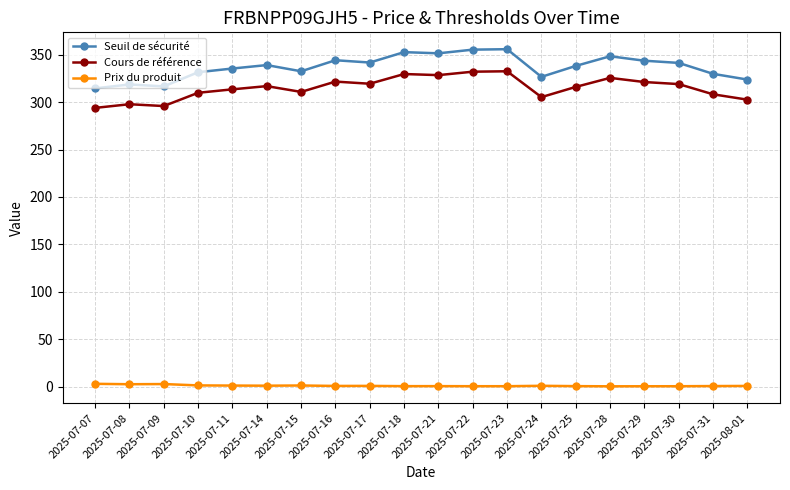

The Prix du produit series shows 0.9 at 2025-07-24. True or false?

True